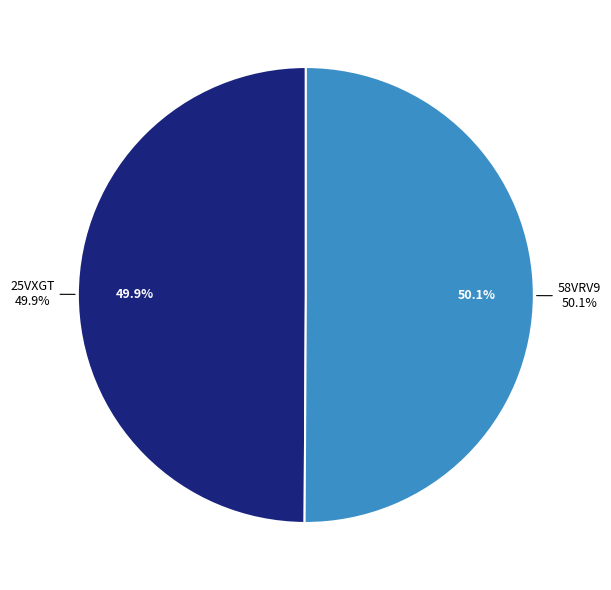

To the nearest percent, what portion does 58VRV9 represent?

50%